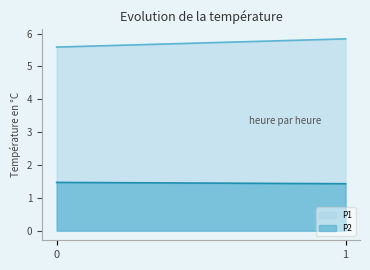

True or false: P1 has a value of 8.4 at 0.

False